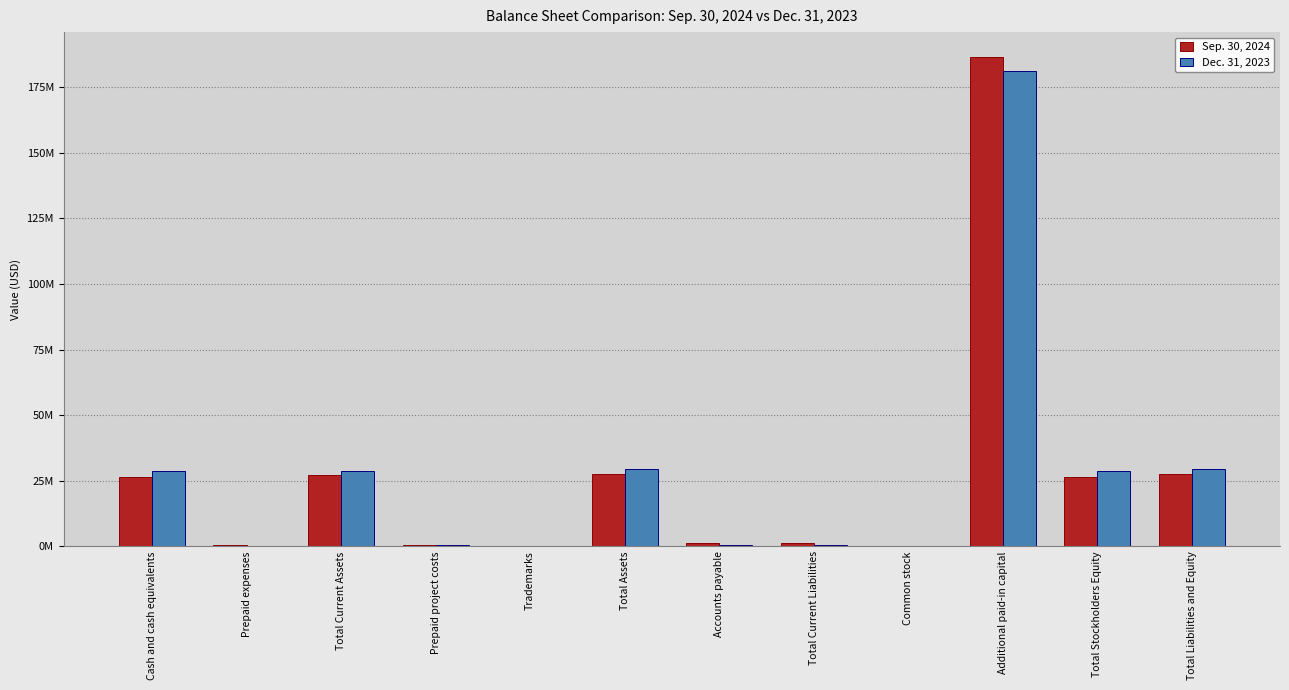

What are all the series names shown in the legend?

Sep. 30, 2024, Dec. 31, 2023